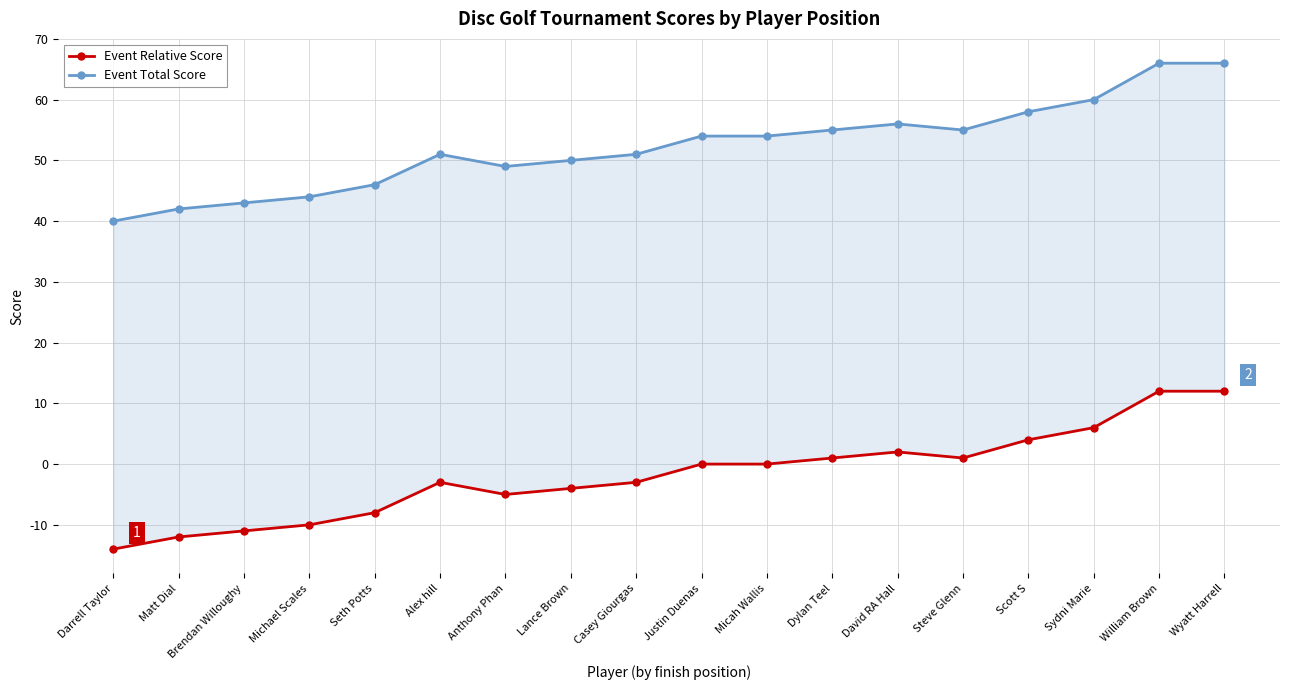

True or false: Event Relative Score and Event Total Score cross at least once.

False